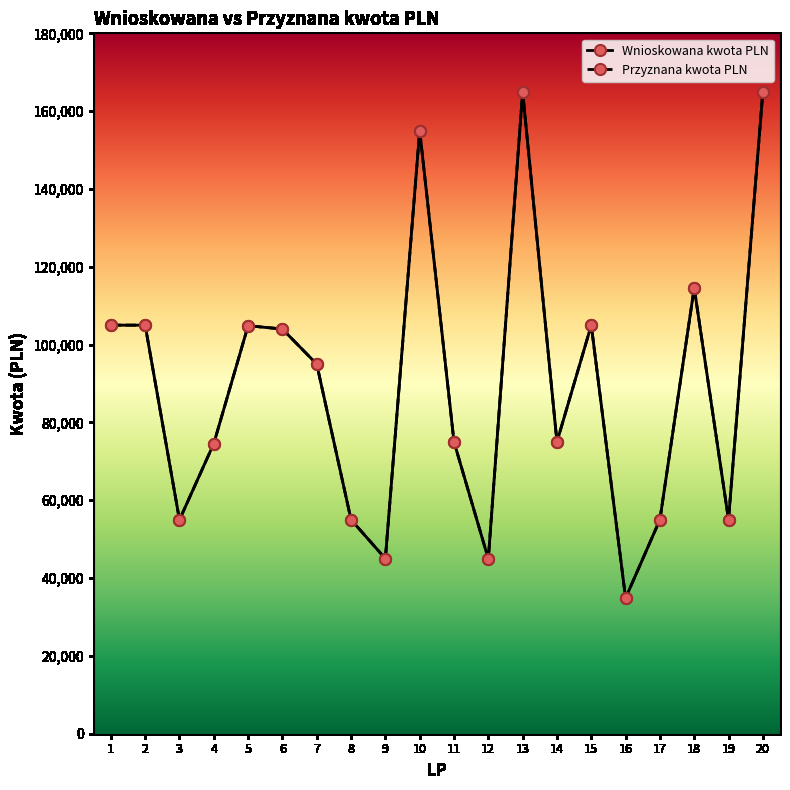

Where does the Przyznana kwota PLN series first go above 94990?

1